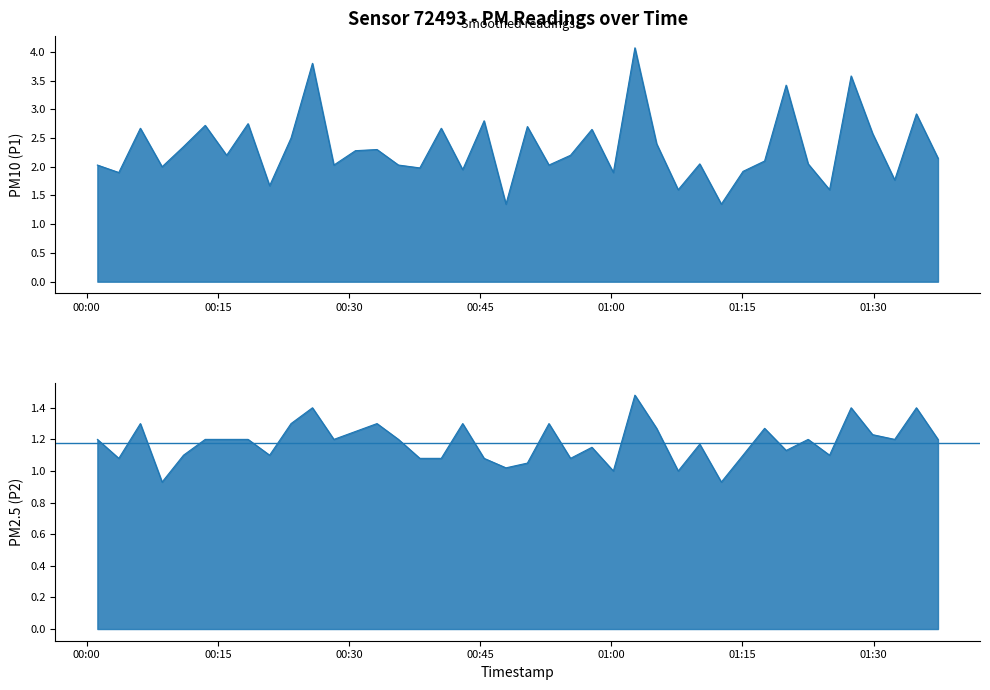

What is the difference between the second highest and minimum values in the P1 series?

2.4